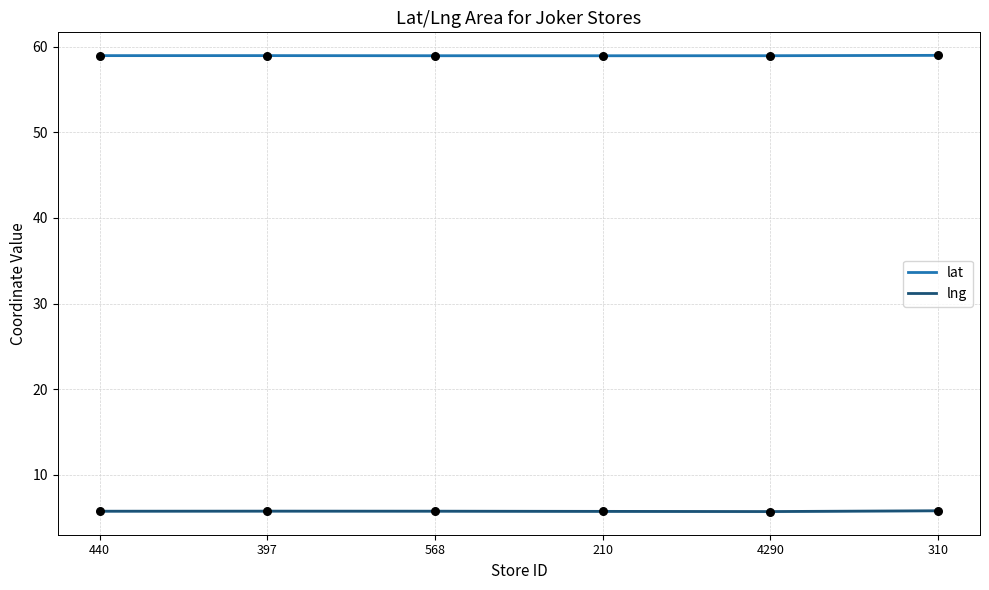

Which series contains the lowest Y value?

lng